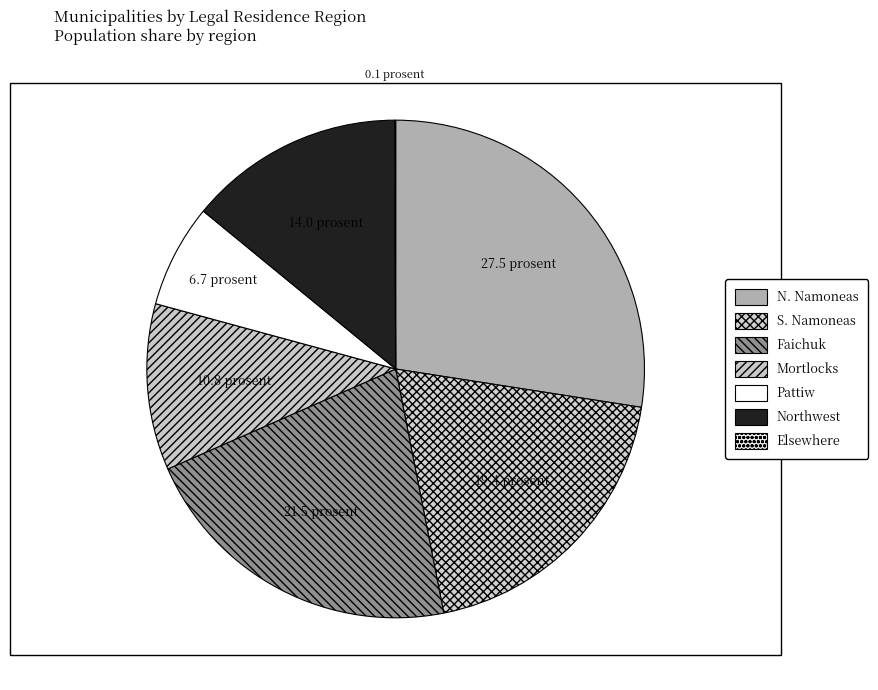

How many slices are in this pie chart?

7